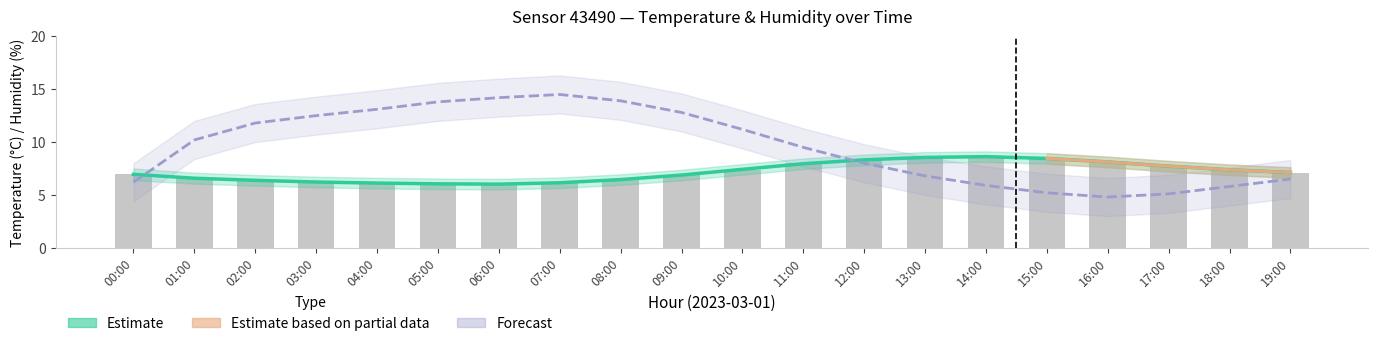

How many values in the humidity series exceed 10?

10